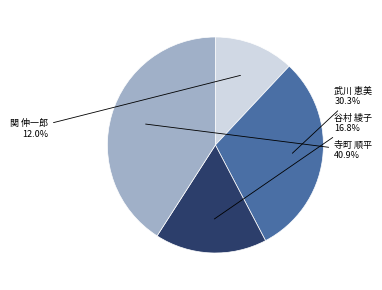

How many segments does this pie chart have?

4